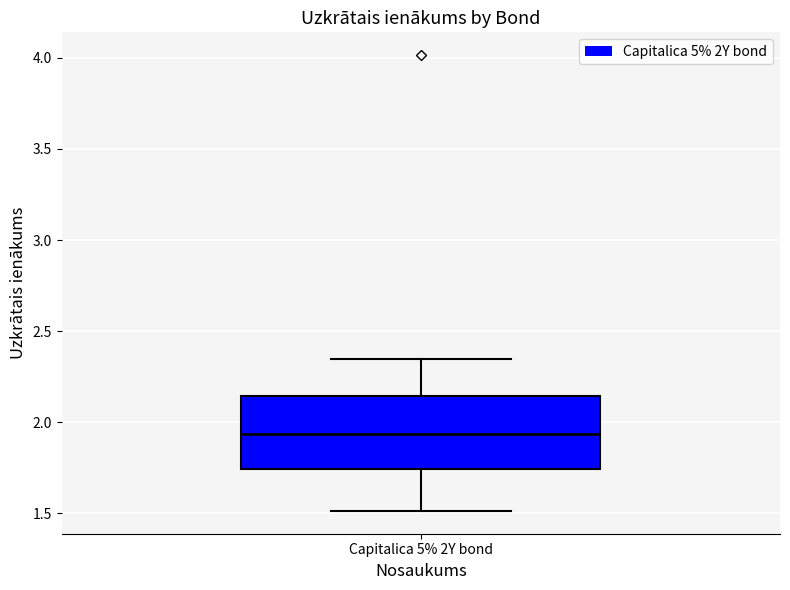

Where is the upper edge of the box for Capitalica 5% 2Y bond on the y-axis? The values are not printed on the chart, so give them approximately, as read against the axis.

2.15